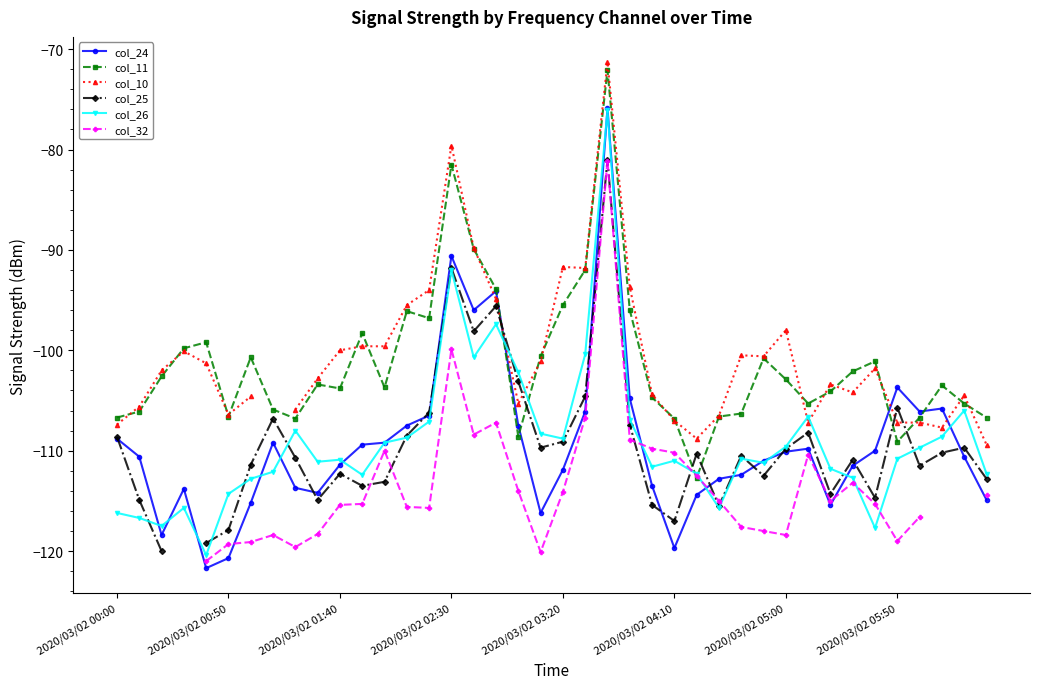

Does the chart have visible grid lines?

No